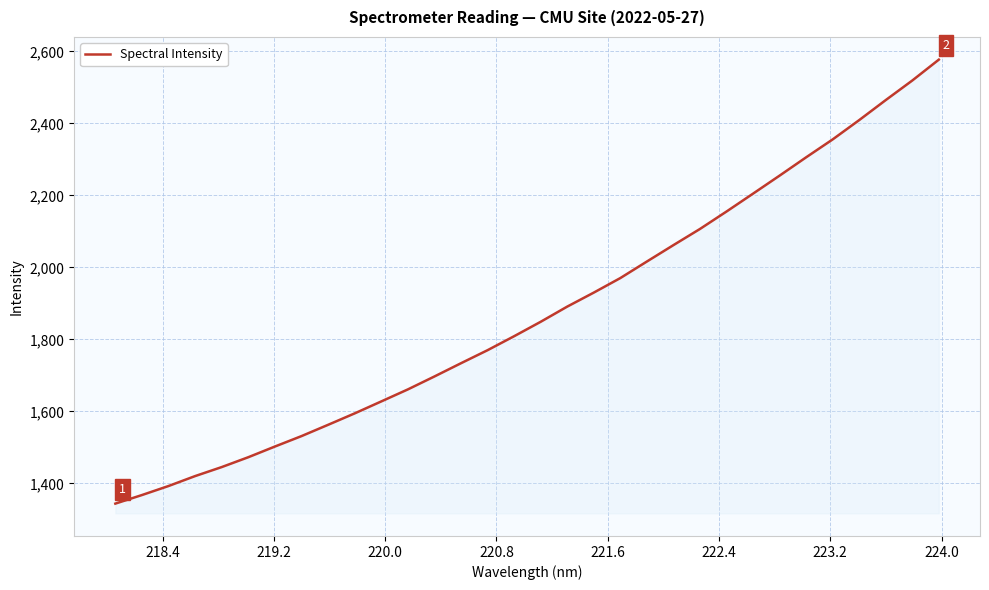

What is the sum of all values?

60005.6